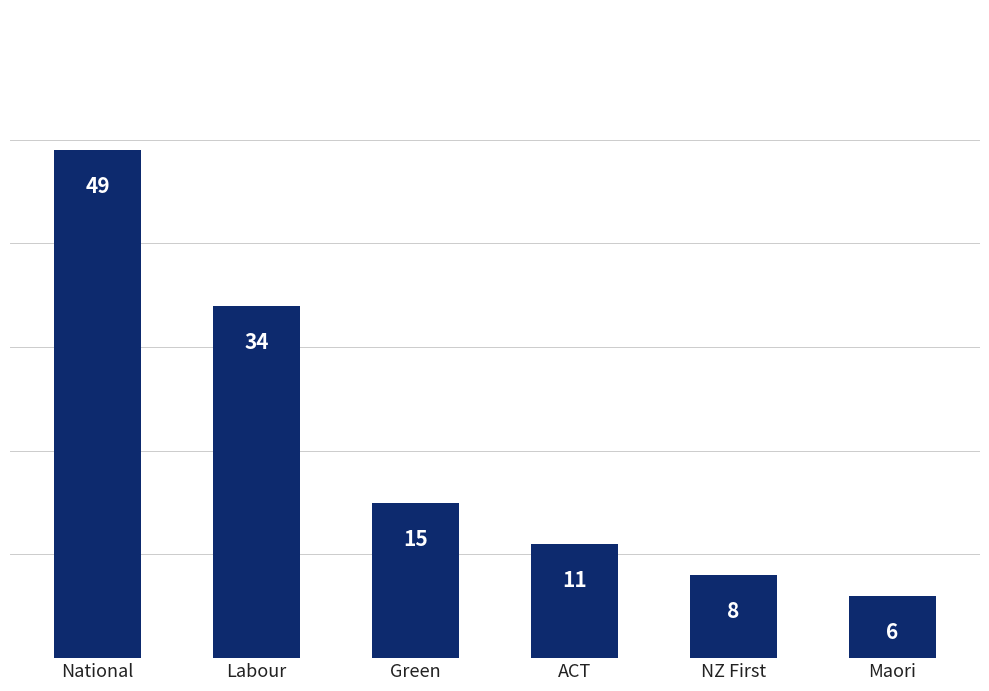

Reading right to left, transcribe all the data shown in this chart.

6	8	11	15	34	49